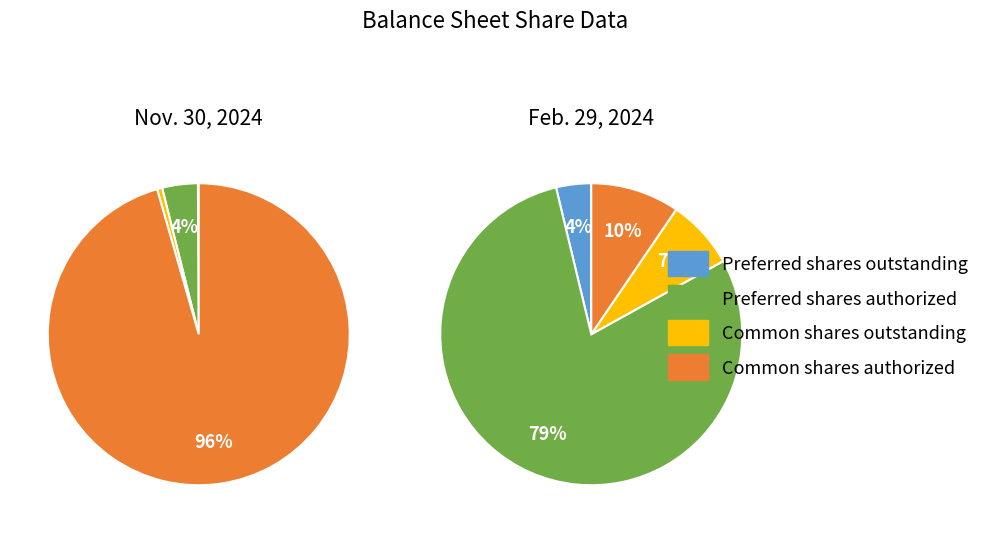

The Preferred shares outstanding slice represents 1% of the pie. True or false?

False